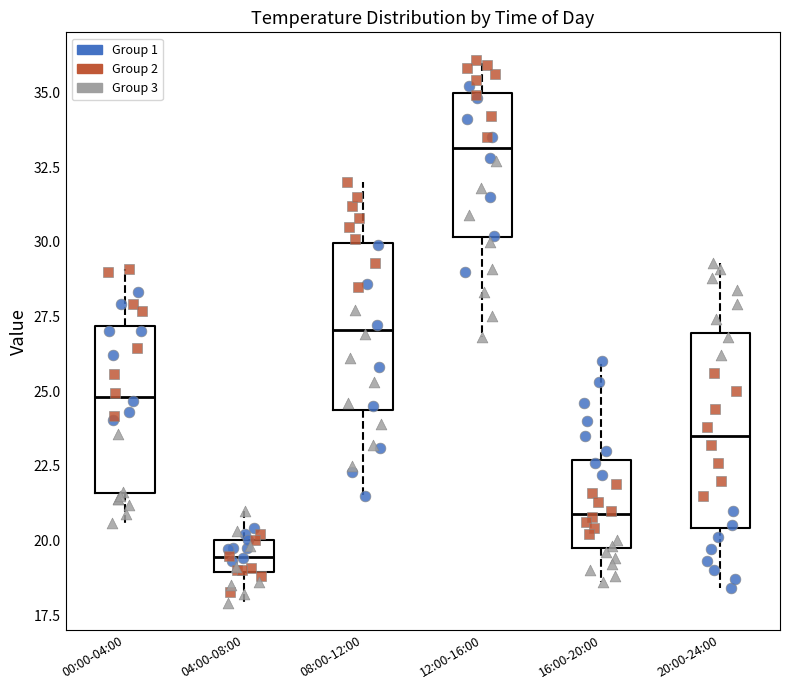

Reading left to right, read every box against the y-axis: the position of its median line, the range the box covers, and the ends of its whiskers. The values are not printed on the chart, so give them approximately, as read against the axis.

00:00-04:00: median 25.0, box 21.5 to 27.0, whiskers 20.5 to 29.0
04:00-08:00: median 19.5, box 19.0 to 20.0, whiskers 18.0 to 21.0
08:00-12:00: median 27.0, box 24.5 to 30.0, whiskers 21.5 to 32.0
12:00-16:00: median 33.0, box 30.0 to 35.0, whiskers 27.0 to 36.0
16:00-20:00: median 21.0, box 20.0 to 22.5, whiskers 18.5 to 26.0
20:00-24:00: median 23.5, box 20.5 to 27.0, whiskers 18.5 to 29.5